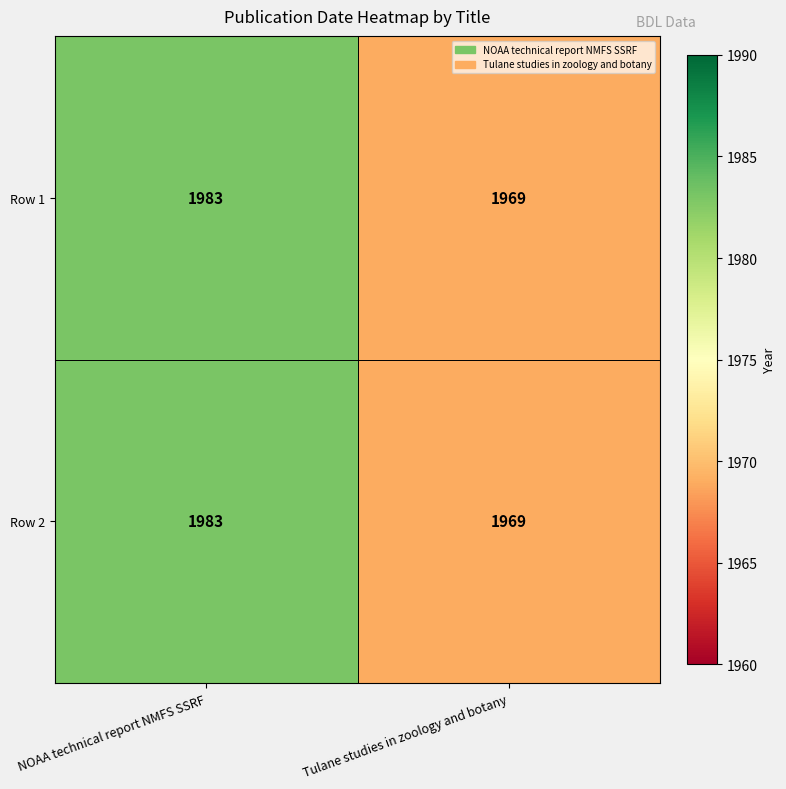

List the labels in order of Row 1 value, largest first.

NOAA technical report NMFS SSRF, Tulane studies in zoology and botany